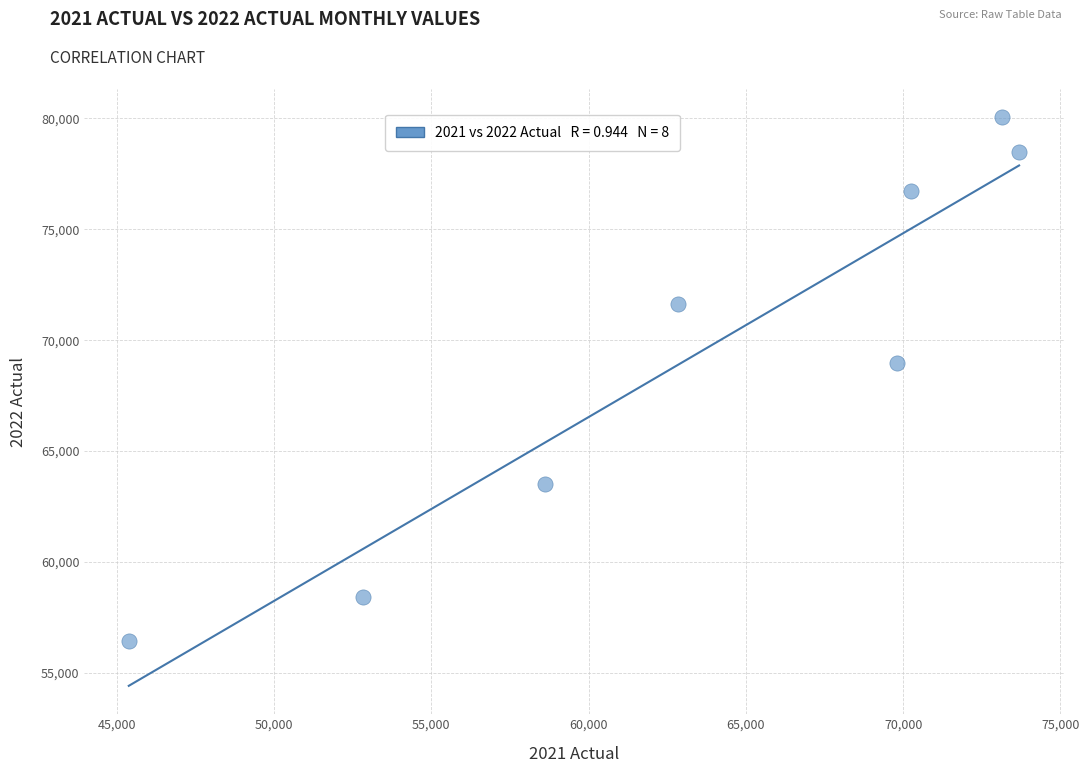

What is the range of X values (max minus min)?

28307